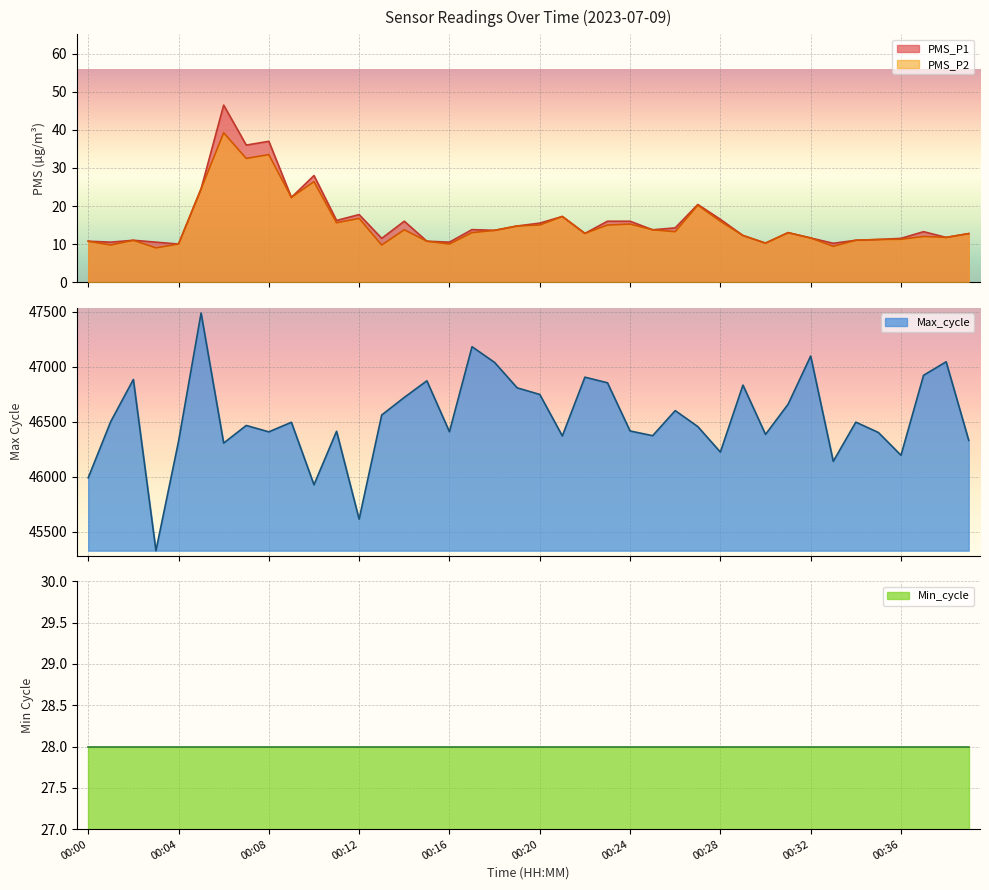

What is the sum of all Max_cycle values?

1861226